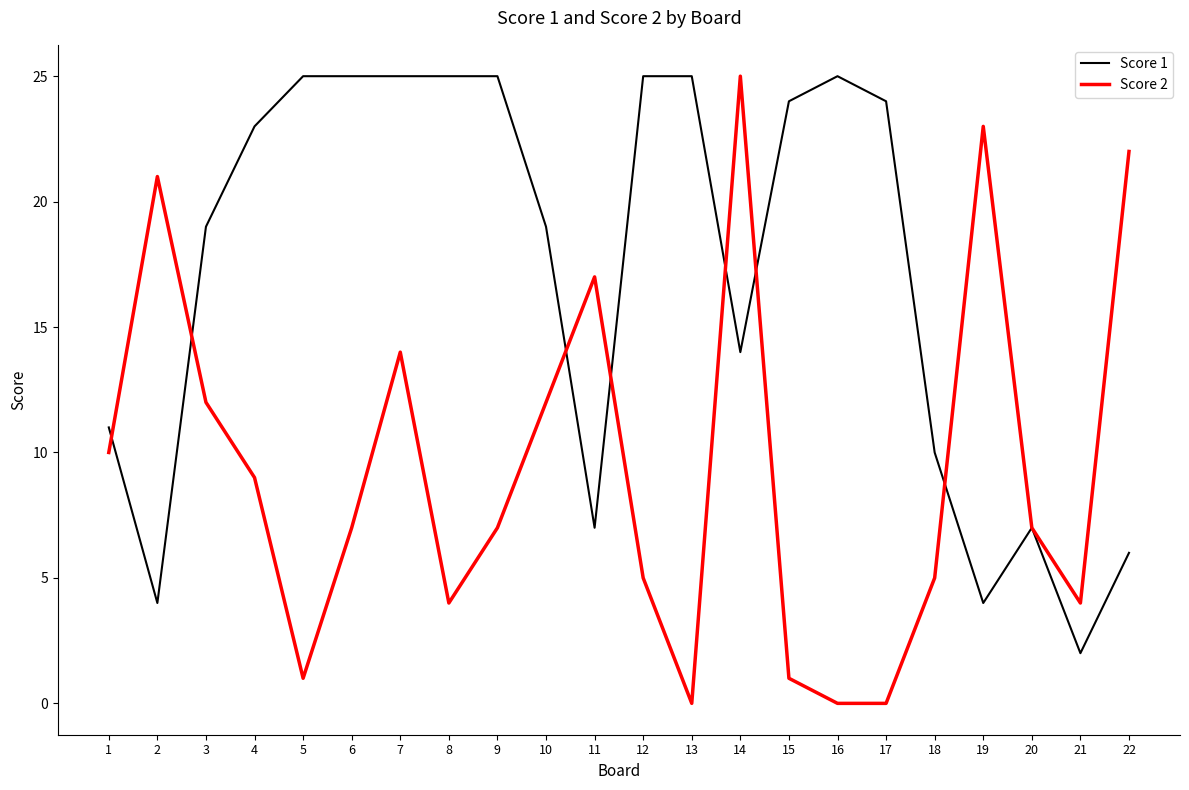

What is the greatest value displayed?

25